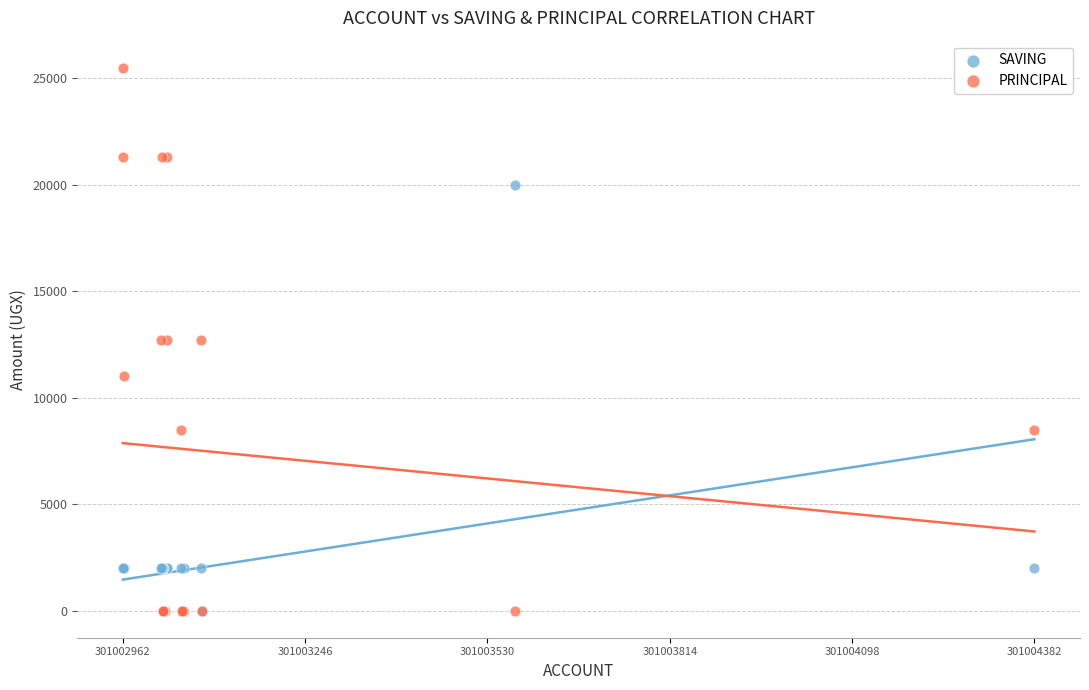

In the SAVING series, what Y value is closest to 10000?

2000